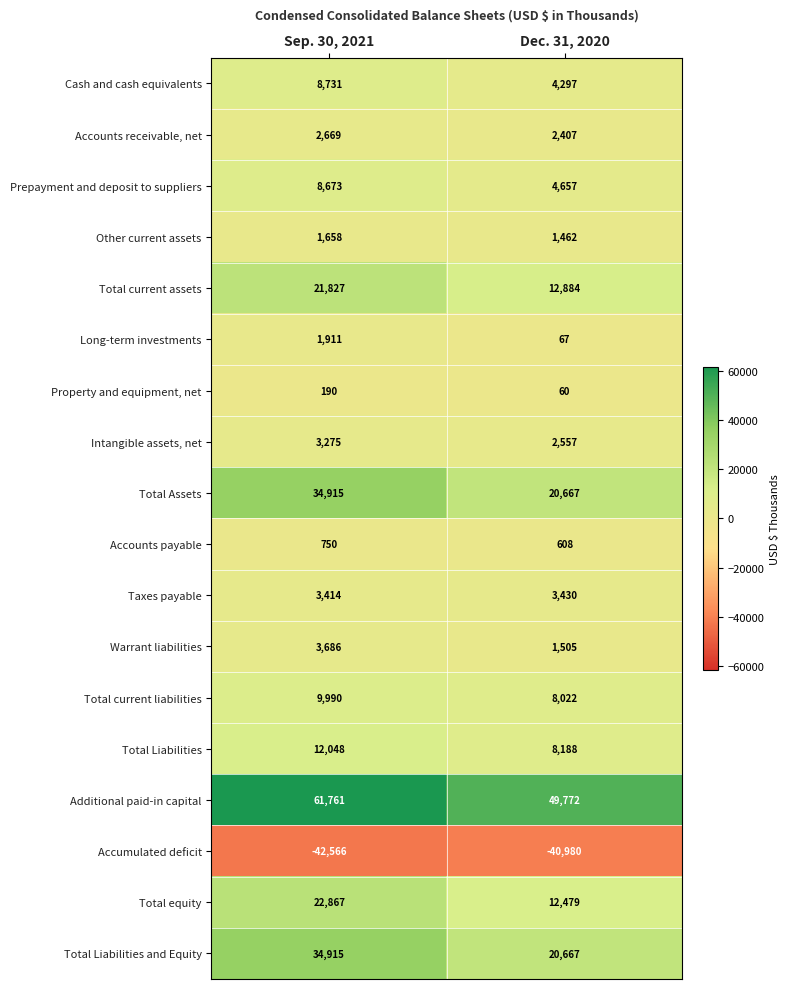

True or false: Other current assets has a value of 1658 at Sep. 30, 2021.

True